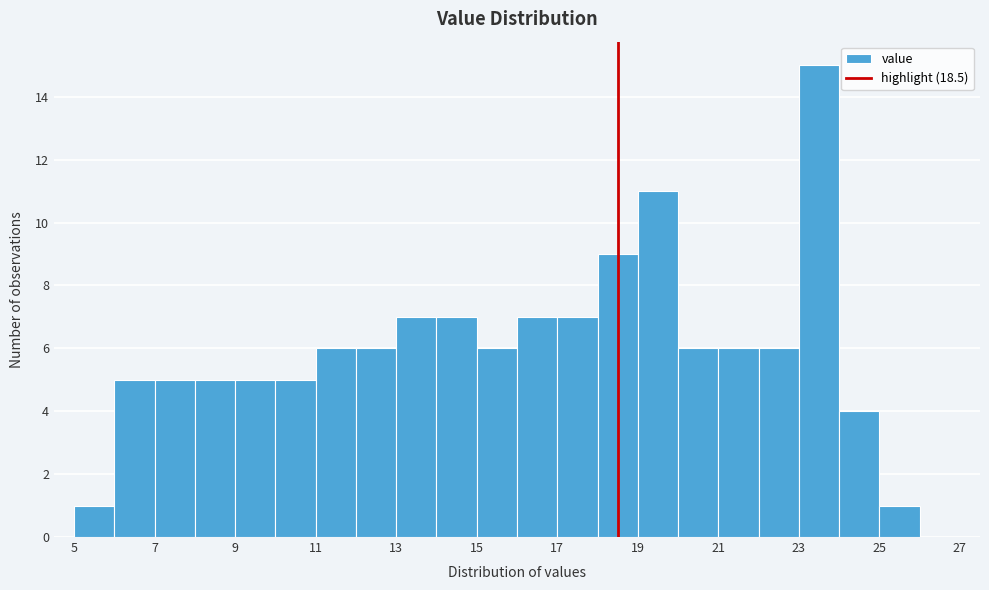

How tall is the bar that spans 9 to 10 on the x-axis? The values are not printed on the chart, so give them approximately, as read against the axis.

5